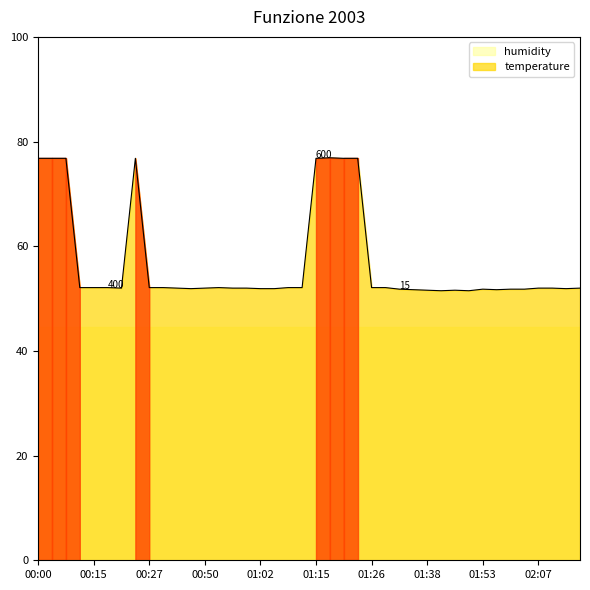

The chart shows a value of 85.1 at 00:21. True or false?

False